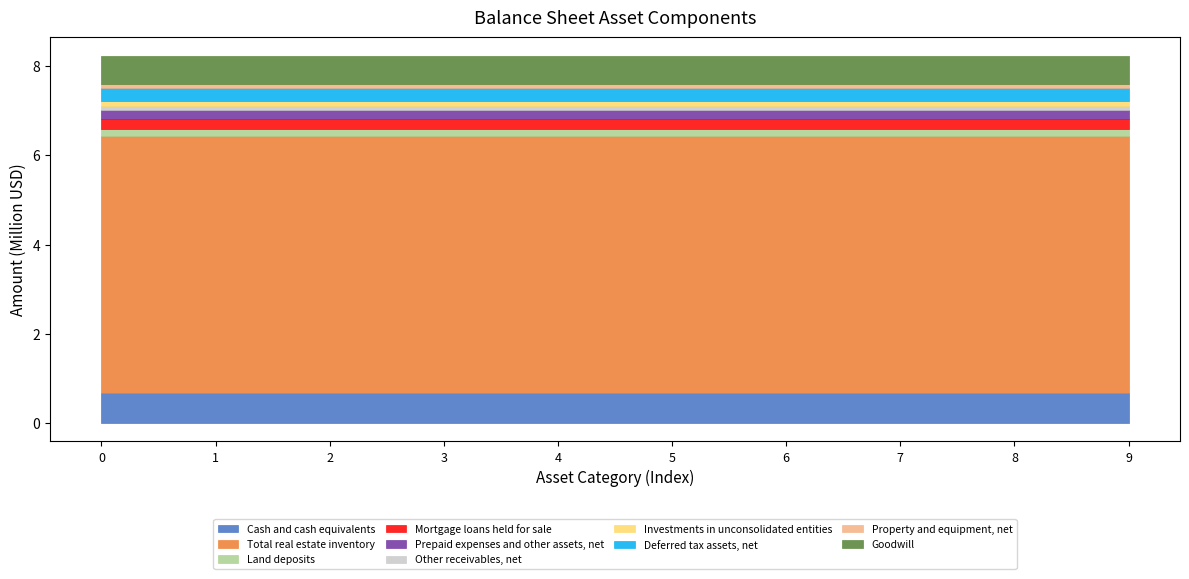

How many data points in Jun. 30, 2020 are less than 209927?

5